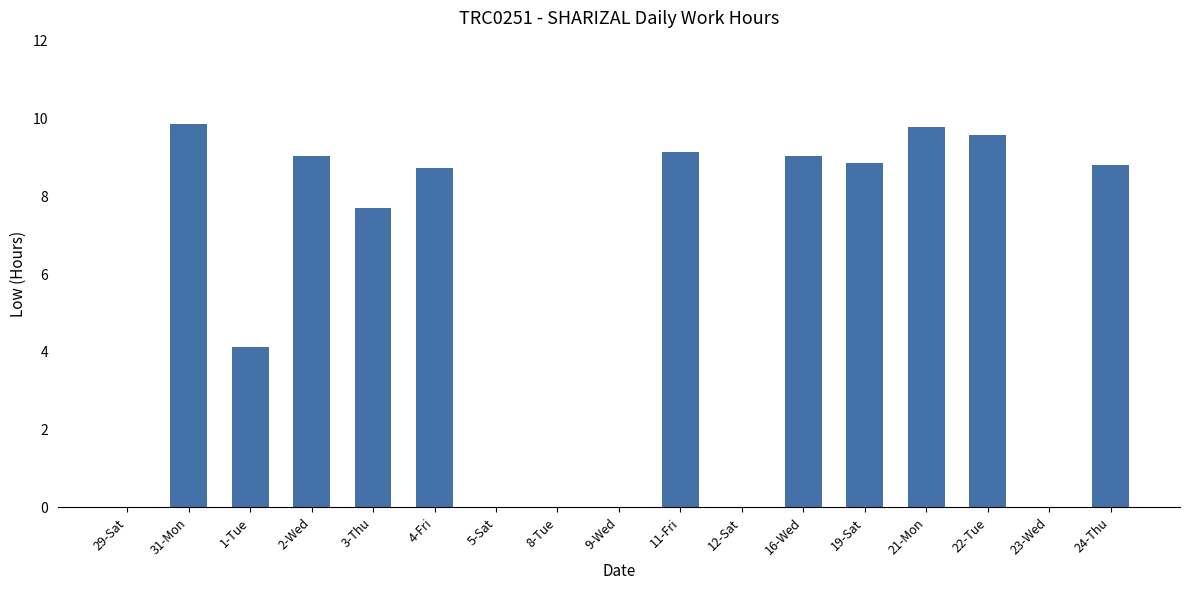

What is the sum of all values?

94.7